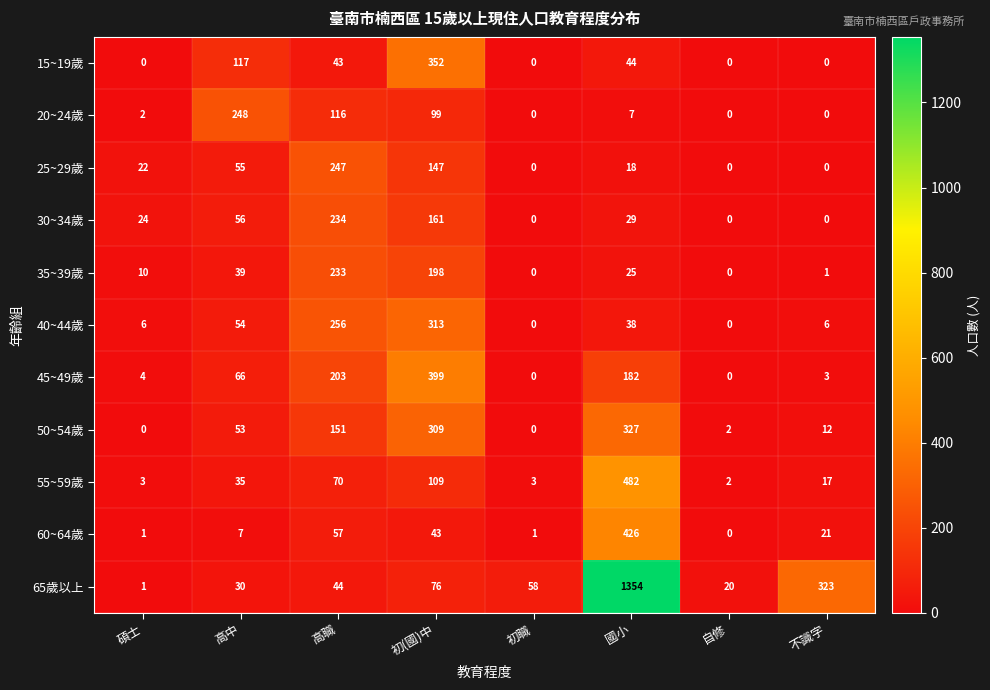

Which series changed the most between 高職 and 不識字?

65歲以上